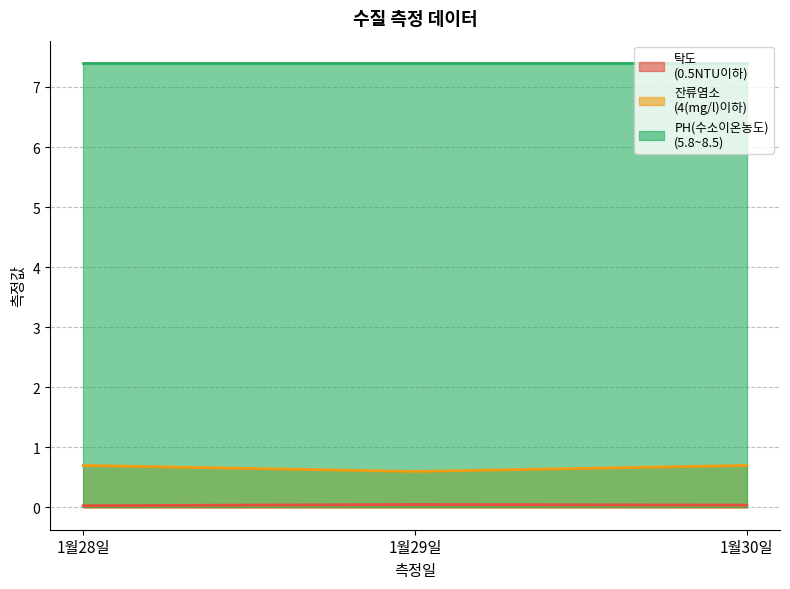

Count the number of categories in the chart.

3